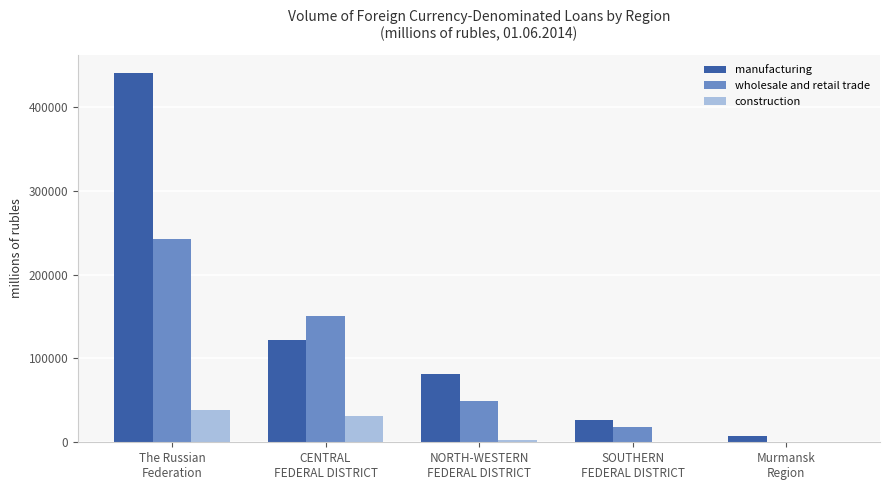

What is the maximum value for wholesale and retail trade?

242889